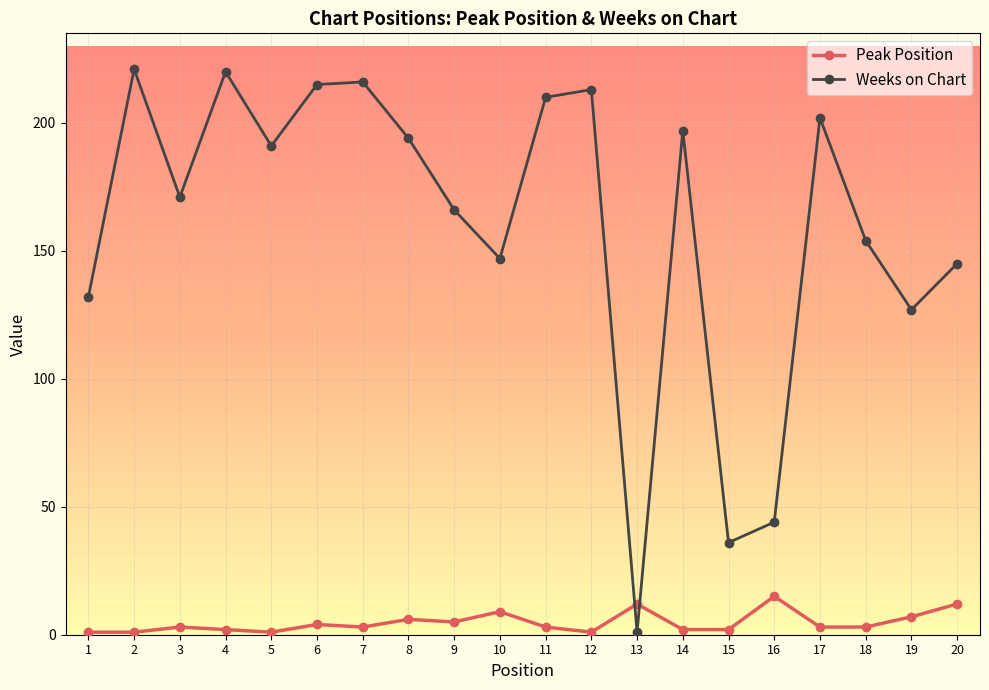

What is the difference between the highest and lowest values at 10?

138